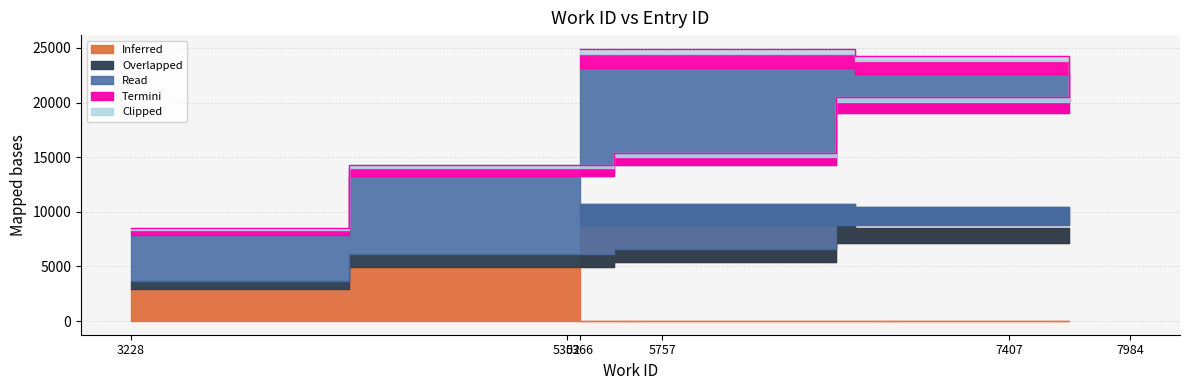

What is the label of the 3rd point from the left?

5757